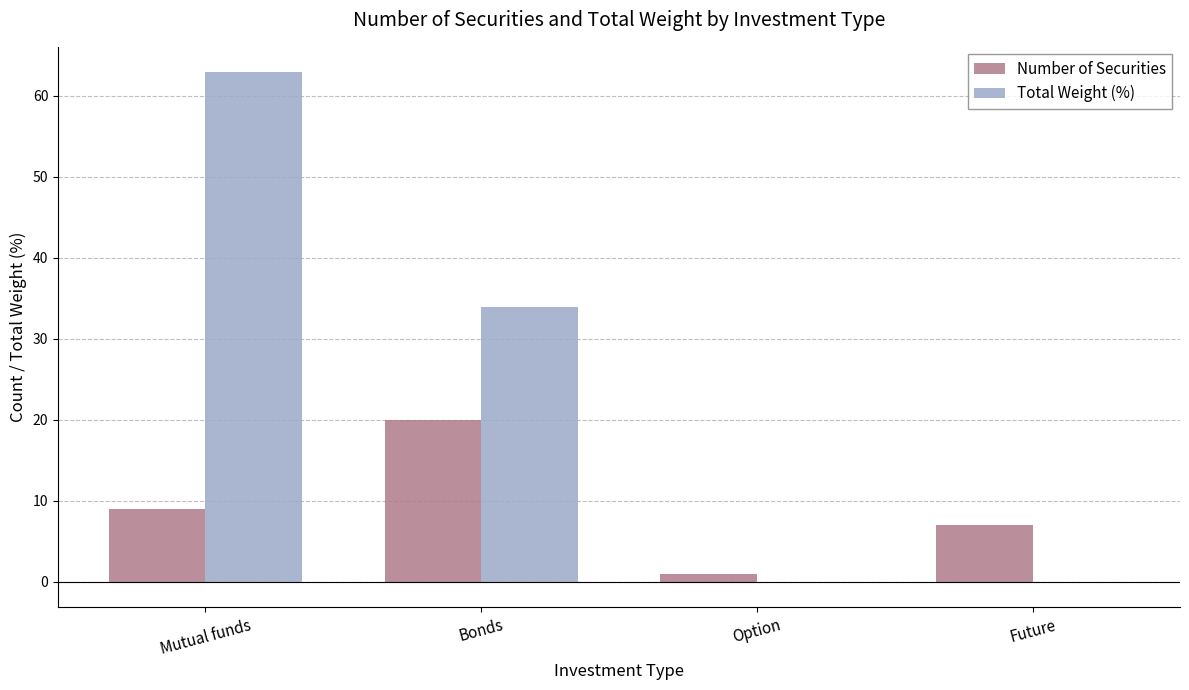

Which series changed the most between Bonds and Option?

Total Weight (%)